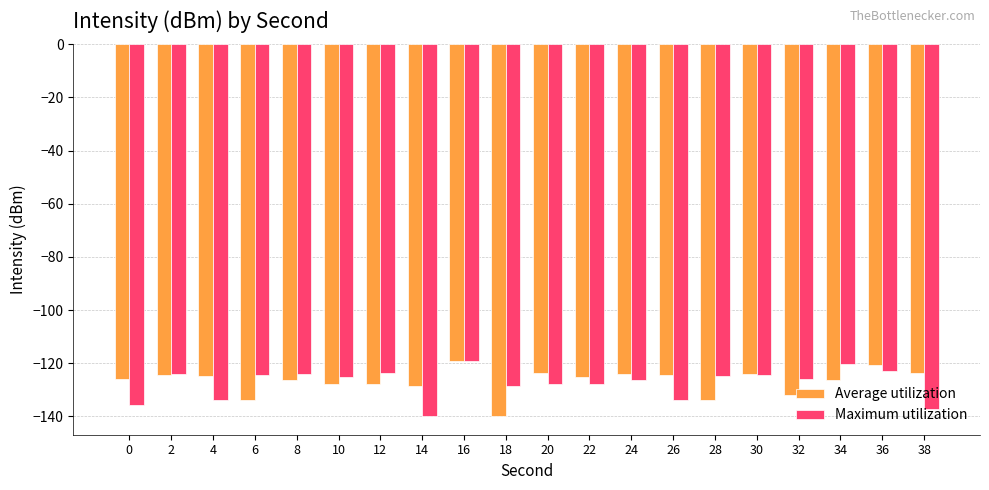

What is the value of the Average utilization bar at the 15th from the left?

-133.7